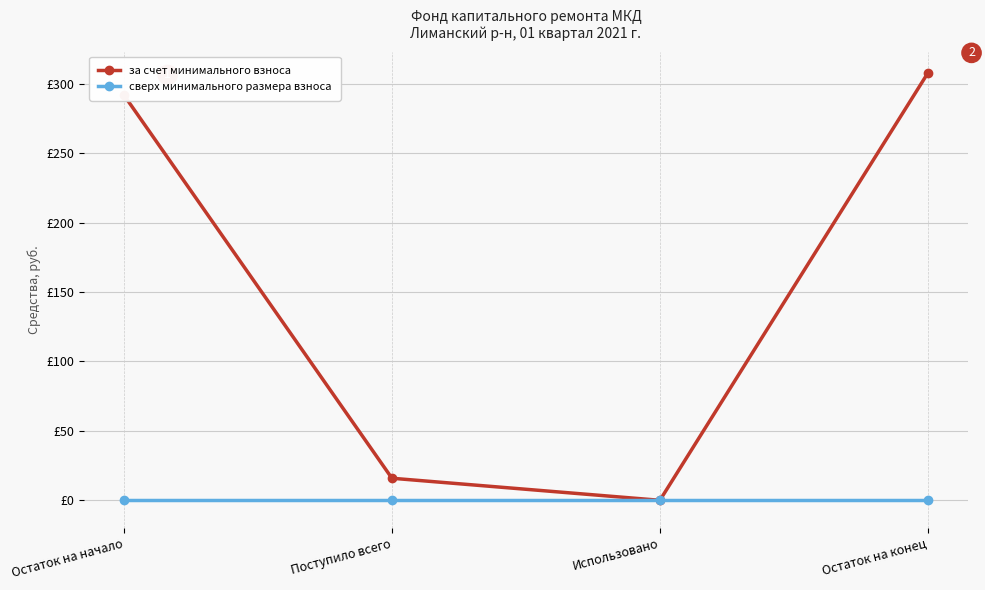

What is the highest value of the за счет минимального взноса series?

307.6